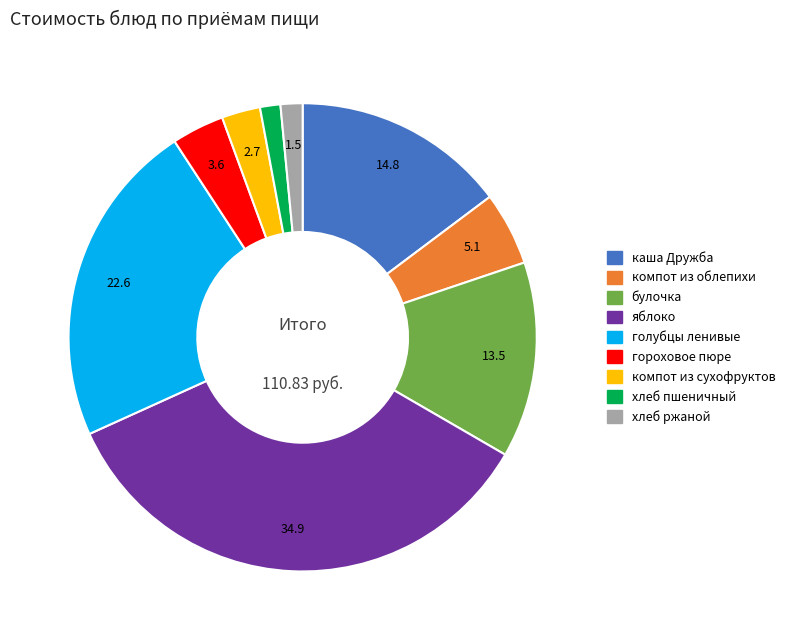

Approximately how many times larger is the value at голубцы ленивые compared to булочка?

1.7